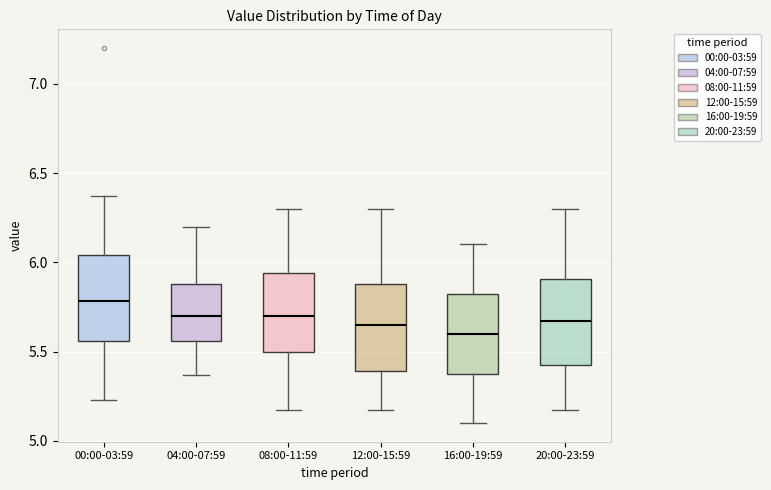

Where is the upper edge of the box for 04:00-07:59 on the y-axis? The values are not printed on the chart, so give them approximately, as read against the axis.

5.90